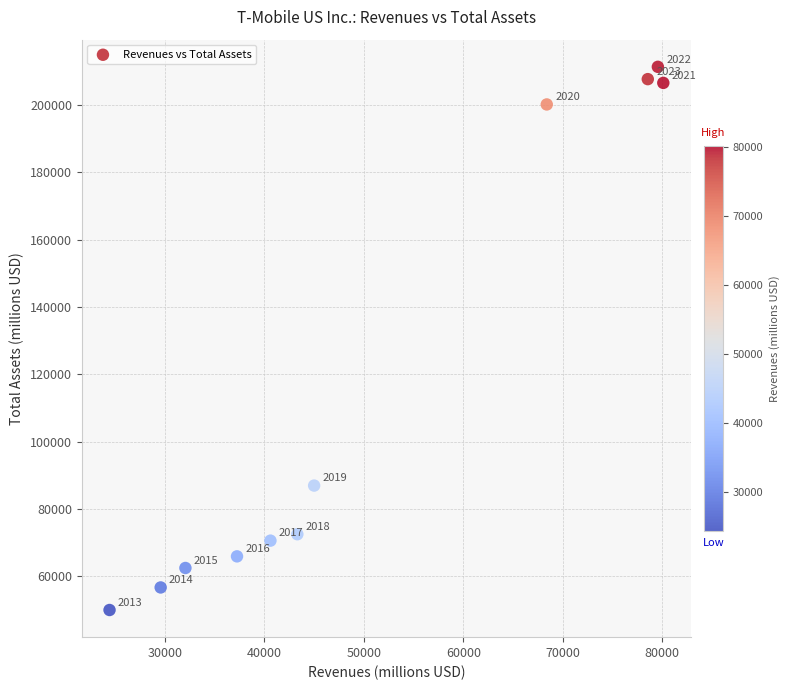

What is the range of Y values (max minus min)?

161385